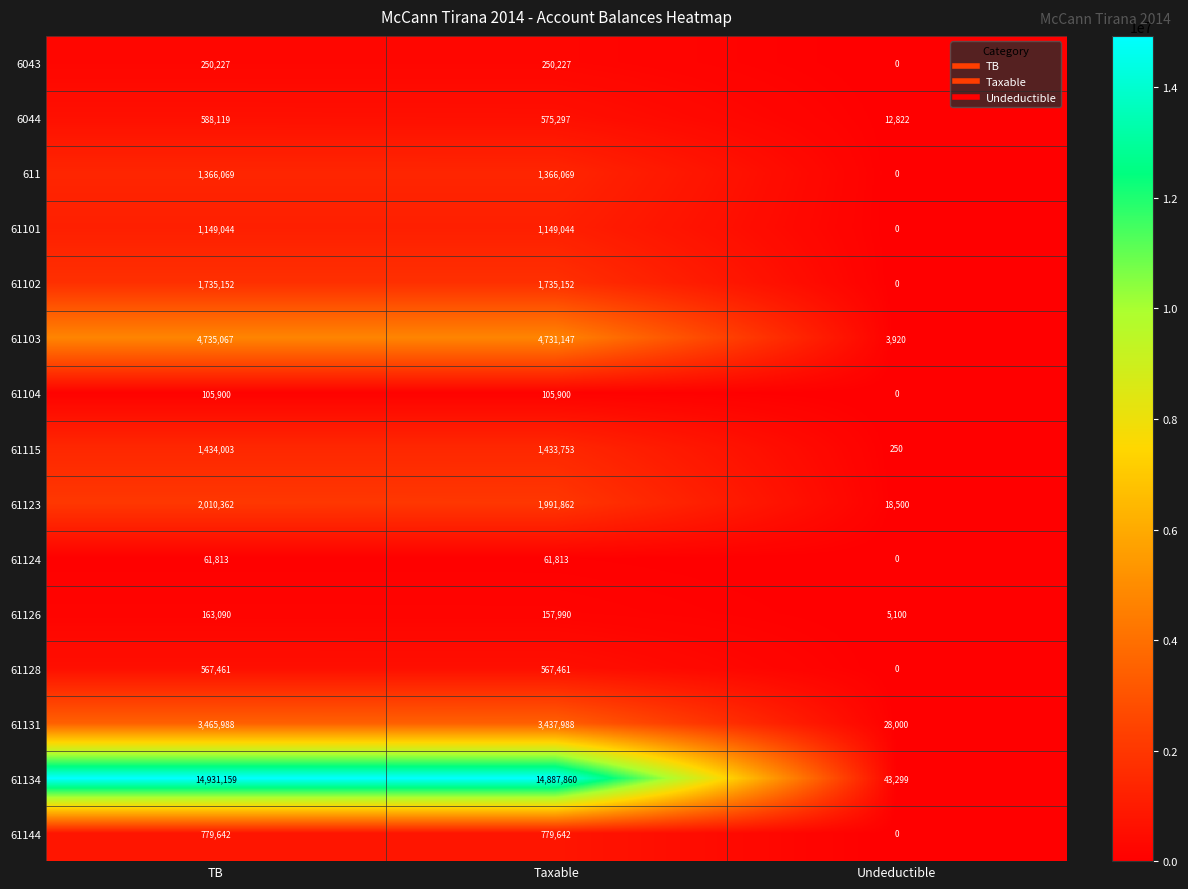

List the labels in order of 61115 value, largest first.

TB, Taxable, Undeductible